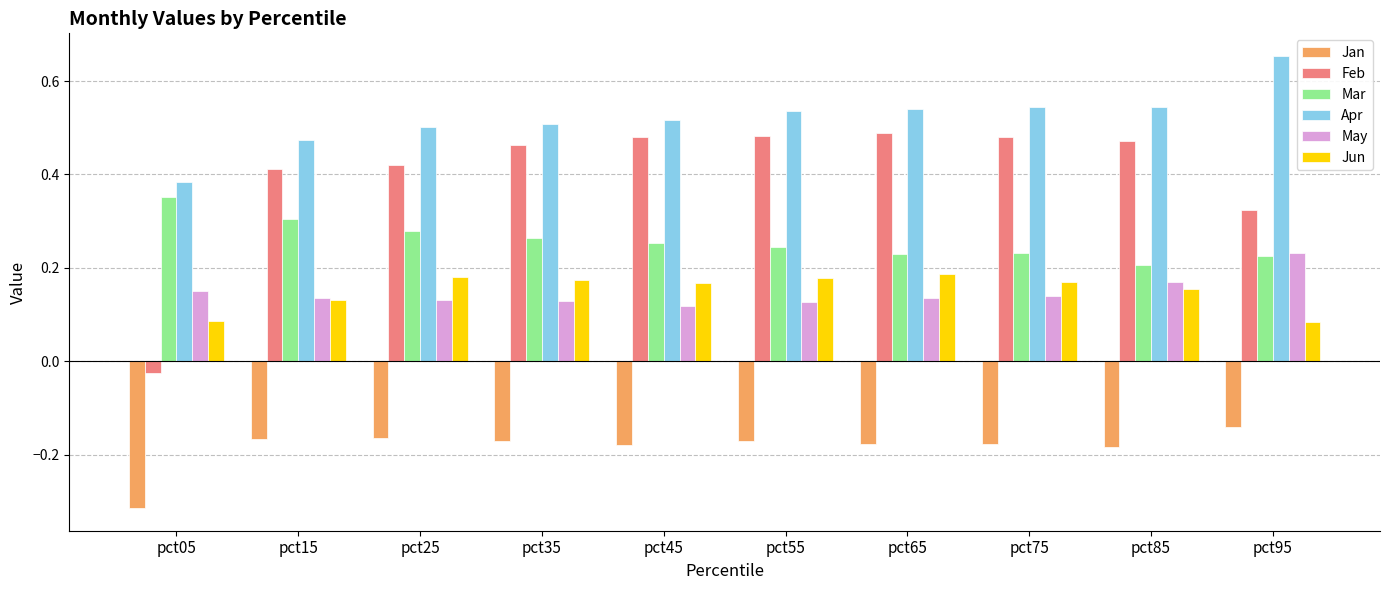

What is the sum of all May values?

1.5